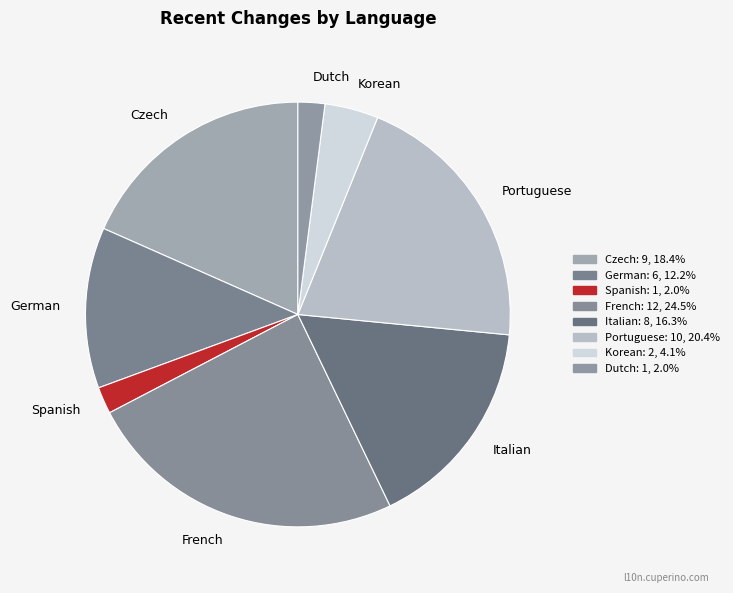

How many segments does this pie chart have?

8